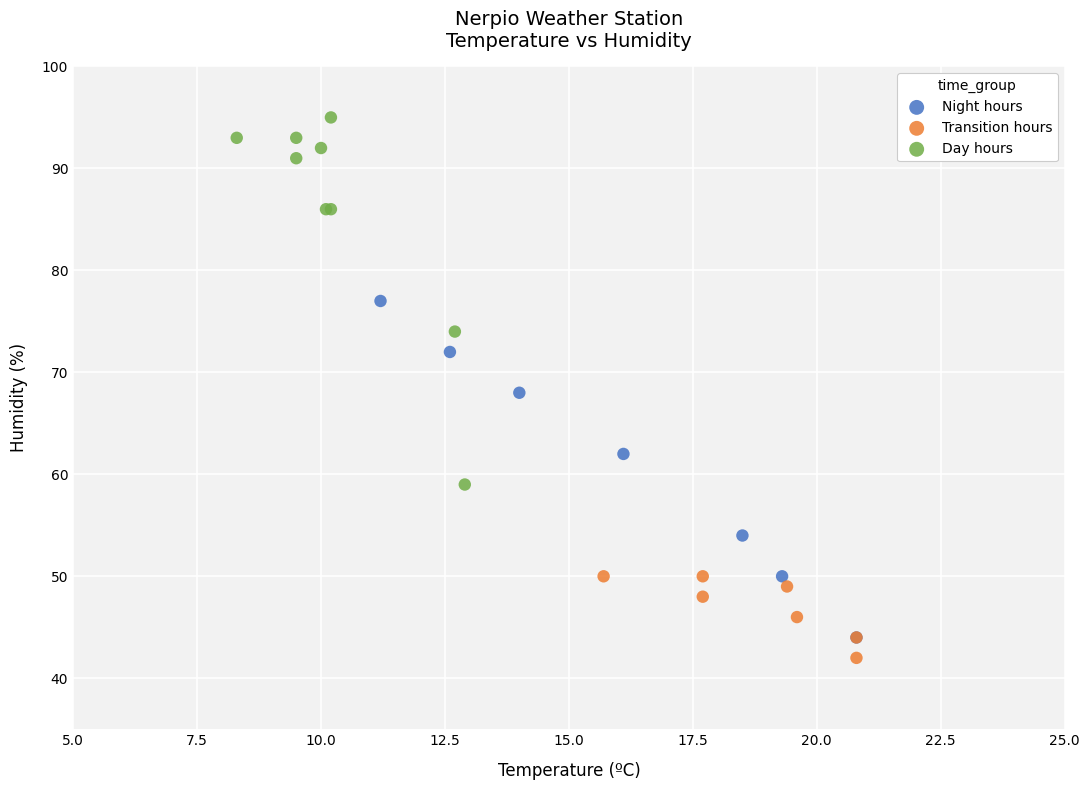

Which series has the largest Y range (max minus min)?

Day hours